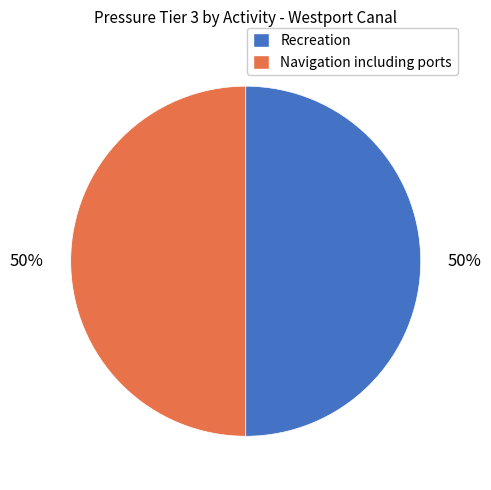

To the nearest percent, what is the average slice percentage?

50%